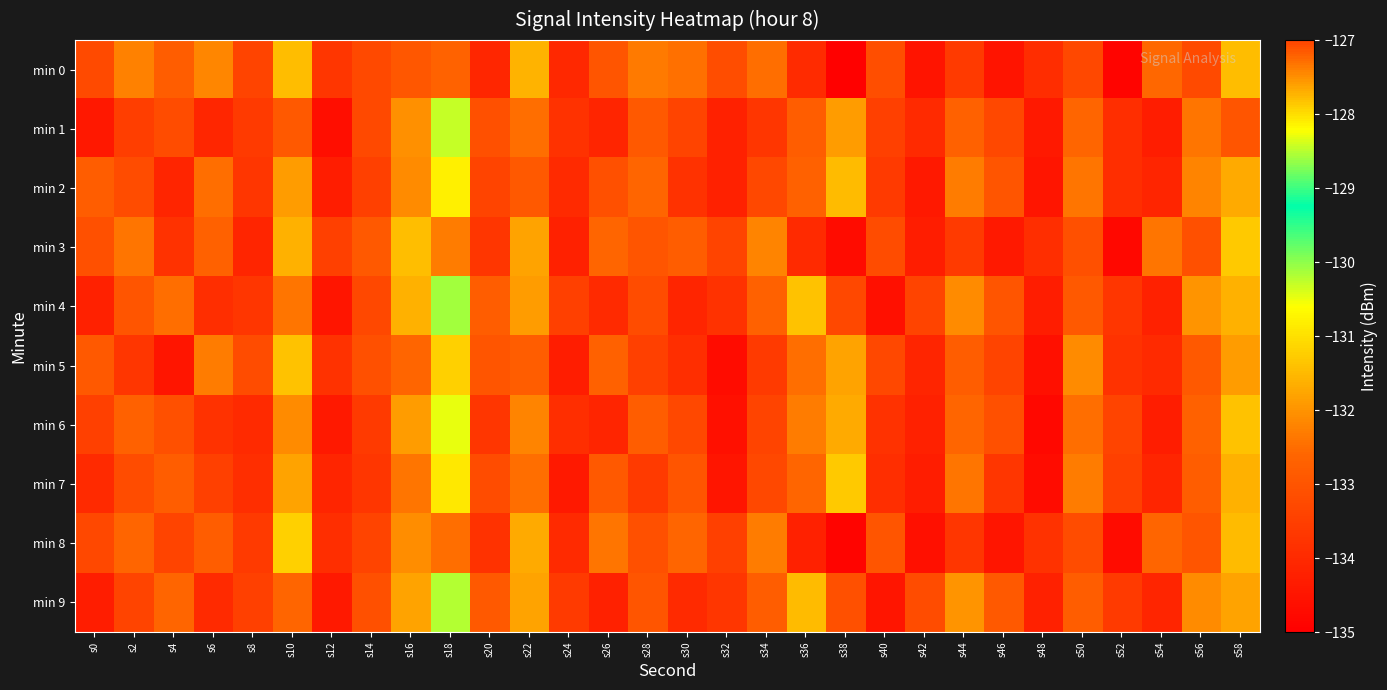

Reading left to right, transcribe all the data shown in this chart.

min 0: s0=-133.2	s2=-132.2	s4=-132.8	s6=-132.2	s8=-133.4	s10=-131.4	s12=-133.7	s14=-133.3	s16=-127.1	s18=-132.7	s20=-134.1	s22=-131.6	s24=-134.0	s26=-133.0	s28=-132.3	s30=-132.4	s32=-133.2	s34=-132.5	s36=-134.0	s38=-135.0	s40=-133.1	s42=-134.5	s44=-133.6	s46=-134.5	s48=-133.9	s50=-133.3	s52=-134.9	s54=-132.6	s56=-133.2	s58=-131.5
min 1: s0=-134.4	s2=-133.5	s4=-133.2	s6=-134.1	s8=-133.6	s10=-132.9	s12=-134.7	s14=-133.3	s16=-132.0	s18=-130.3	s20=-133.1	s22=-132.5	s24=-133.8	s26=-134.1	s28=-132.9	s30=-133.4	s32=-134.2	s34=-133.7	s36=-132.8	s38=-131.9	s40=-133.5	s42=-134.0	s44=-132.7	s46=-133.3	s48=-134.4	s50=-132.6	s52=-133.9	s54=-134.3	s56=-132.4	s58=-133.0
min 2: s0=-132.8	s2=-133.2	s4=-134.1	s6=-132.5	s8=-133.7	s10=-131.9	s12=-134.3	s14=-133.5	s16=-132.1	s18=-130.8	s20=-133.4	s22=-132.9	s24=-134.0	s26=-133.1	s28=-132.6	s30=-133.8	s32=-134.2	s34=-133.3	s36=-132.7	s38=-131.5	s40=-133.6	s42=-134.4	s44=-132.3	s46=-133.0	s48=-134.5	s50=-132.4	s52=-133.9	s54=-134.1	s56=-132.2	s58=-131.7
min 3: s0=-133.1	s2=-132.4	s4=-133.8	s6=-132.7	s8=-134.1	s10=-131.6	s12=-133.5	s14=-132.9	s16=-127.8	s18=-132.3	s20=-133.7	s22=-131.8	s24=-134.2	s26=-132.6	s28=-133.0	s30=-132.8	s32=-133.4	s34=-132.2	s36=-134.0	s38=-134.7	s40=-133.2	s42=-134.3	s44=-133.6	s46=-134.4	s48=-133.9	s50=-133.1	s52=-134.8	s54=-132.4	s56=-133.1	s58=-131.3
min 4: s0=-134.2	s2=-133.0	s4=-132.5	s6=-133.9	s8=-133.7	s10=-132.4	s12=-134.5	s14=-133.3	s16=-131.6	s18=-130.1	s20=-132.8	s22=-131.9	s24=-133.5	s26=-134.0	s28=-133.2	s30=-134.1	s32=-133.8	s34=-132.7	s36=-131.4	s38=-133.3	s40=-134.6	s42=-133.4	s44=-132.1	s46=-133.0	s48=-134.3	s50=-132.9	s52=-133.7	s54=-134.2	s56=-132.0	s58=-131.6
min 5: s0=-132.9	s2=-133.7	s4=-134.5	s6=-132.3	s8=-133.2	s10=-131.4	s12=-133.8	s14=-133.1	s16=-132.6	s18=-131.2	s20=-133.0	s22=-132.8	s24=-134.3	s26=-132.7	s28=-133.5	s30=-133.9	s32=-134.7	s34=-133.6	s36=-132.5	s38=-131.8	s40=-133.3	s42=-134.1	s44=-132.8	s46=-133.4	s48=-134.6	s50=-132.1	s52=-133.8	s54=-134.0	s56=-132.9	s58=-131.9
min 6: s0=-133.5	s2=-132.7	s4=-133.1	s6=-133.8	s8=-134.0	s10=-132.1	s12=-134.4	s14=-133.6	s16=-131.9	s18=-130.5	s20=-133.7	s22=-132.2	s24=-133.9	s26=-134.1	s28=-132.8	s30=-133.3	s32=-134.6	s34=-133.4	s36=-132.3	s38=-131.7	s40=-133.8	s42=-134.2	s44=-132.6	s46=-133.1	s48=-134.8	s50=-132.5	s52=-133.4	s54=-134.3	s56=-132.7	s58=-131.4
min 7: s0=-134.0	s2=-133.2	s4=-132.8	s6=-133.5	s8=-133.9	s10=-131.8	s12=-134.1	s14=-133.7	s16=-132.4	s18=-130.9	s20=-133.2	s22=-132.5	s24=-134.4	s26=-132.9	s28=-133.6	s30=-133.0	s32=-134.5	s34=-133.3	s36=-132.6	s38=-131.3	s40=-133.9	s42=-134.3	s44=-132.4	s46=-133.7	s48=-134.7	s50=-132.3	s52=-133.5	s54=-134.1	s56=-132.8	s58=-131.6
min 8: s0=-133.3	s2=-132.6	s4=-133.4	s6=-132.8	s8=-133.6	s10=-131.2	s12=-133.9	s14=-133.4	s16=-127.5	s18=-132.5	s20=-133.8	s22=-131.7	s24=-134.0	s26=-132.4	s28=-133.1	s30=-132.6	s32=-133.5	s34=-132.3	s36=-134.2	s38=-134.9	s40=-133.0	s42=-134.6	s44=-133.7	s46=-134.5	s48=-133.8	s50=-133.2	s52=-134.7	s54=-132.6	s56=-133.0	s58=-131.5
min 9: s0=-134.3	s2=-133.4	s4=-132.6	s6=-134.0	s8=-133.5	s10=-132.6	s12=-134.4	s14=-133.1	s16=-131.8	s18=-130.2	s20=-132.9	s22=-131.8	s24=-133.6	s26=-134.2	s28=-133.0	s30=-134.0	s32=-133.7	s34=-132.8	s36=-131.5	s38=-133.1	s40=-134.5	s42=-133.2	s44=-132.0	s46=-132.9	s48=-134.2	s50=-132.8	s52=-133.6	s54=-134.1	s56=-132.1	s58=-131.8